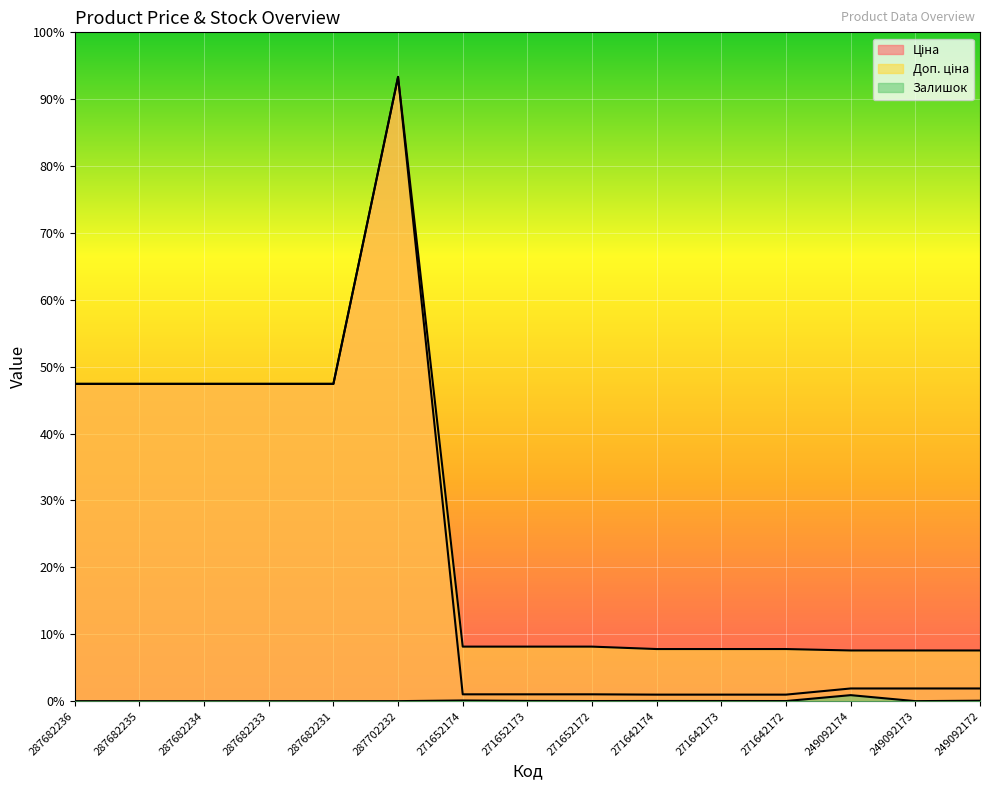

Does the chart display data point markers on the line(s)?

No